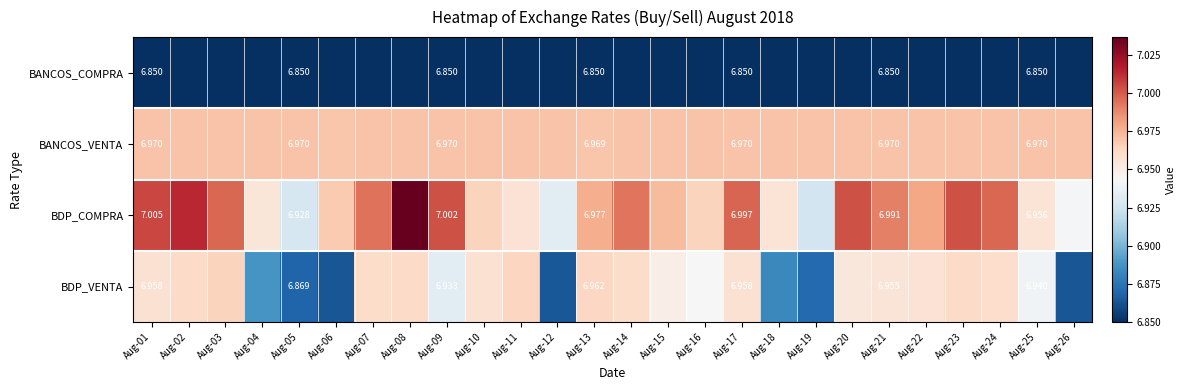

How many categories are shown in the chart?

26